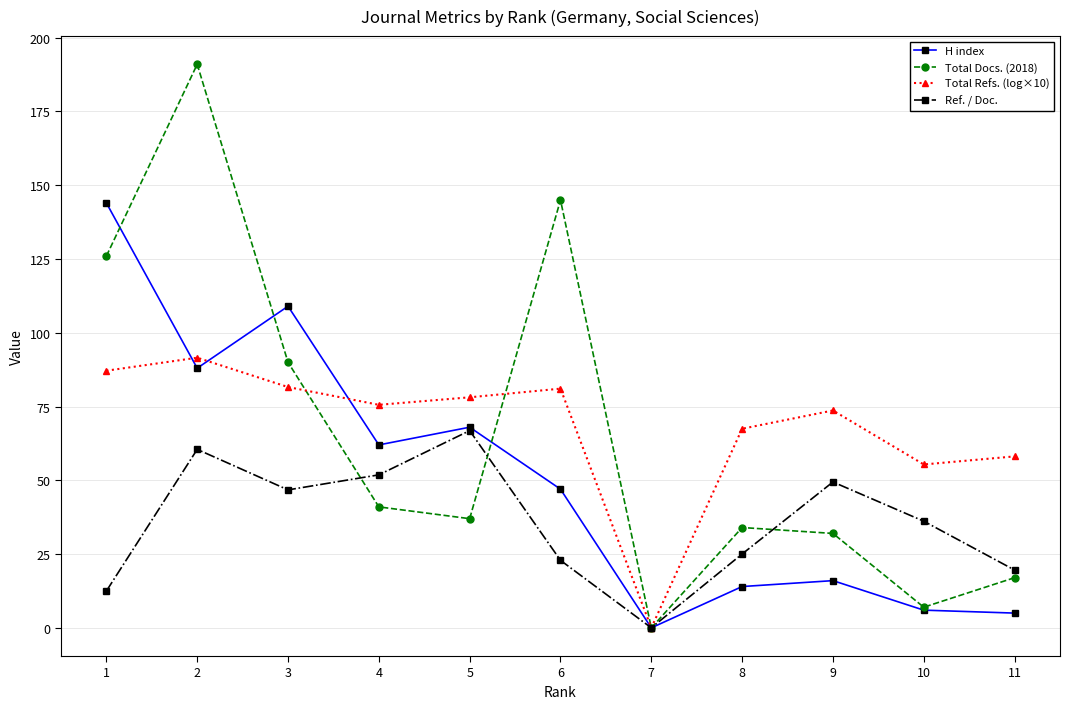

At how many categories does at least one series exceed 35?

10